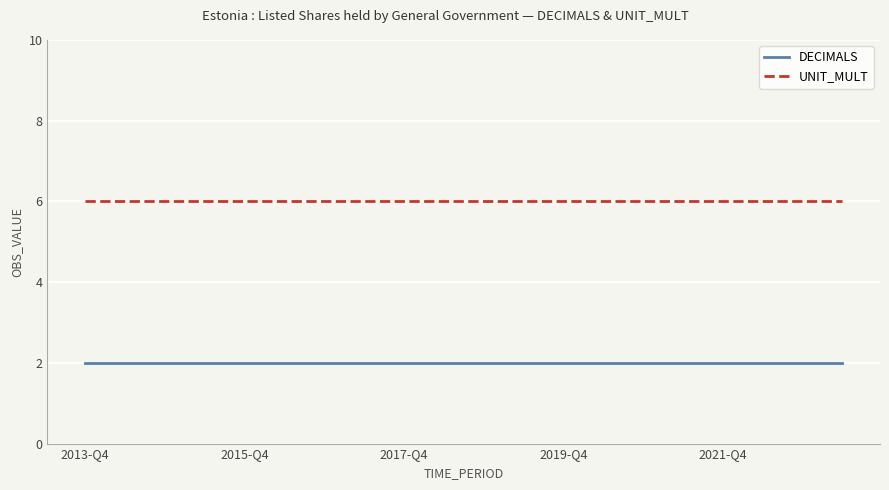

Which series has the largest total across all categories?

UNIT_MULT